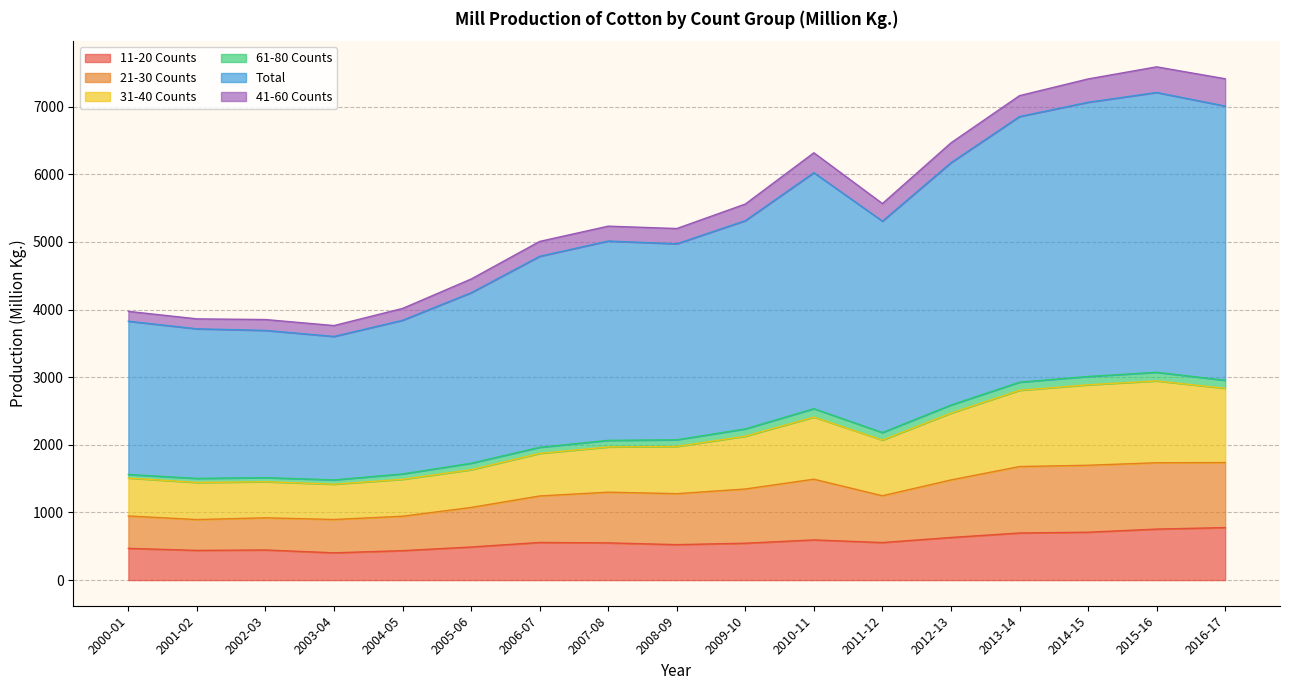

What is the label of the 1st point from the right?

2016-17